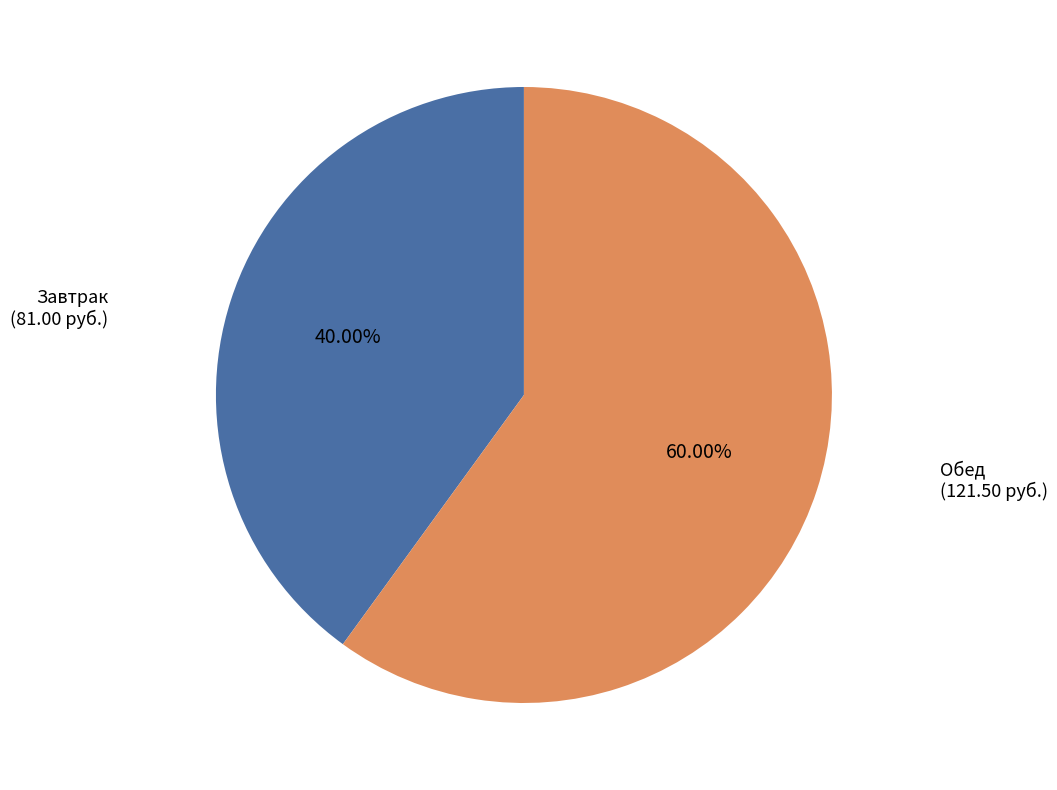

Is there a majority slice in this chart?

Yes